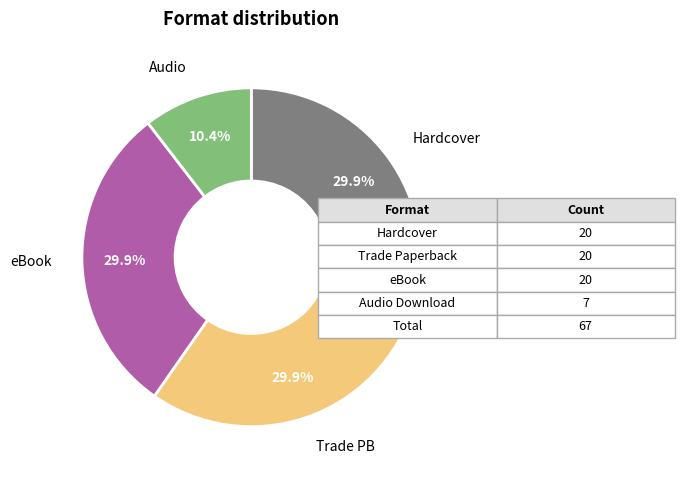

Does any single category account for the majority?

No